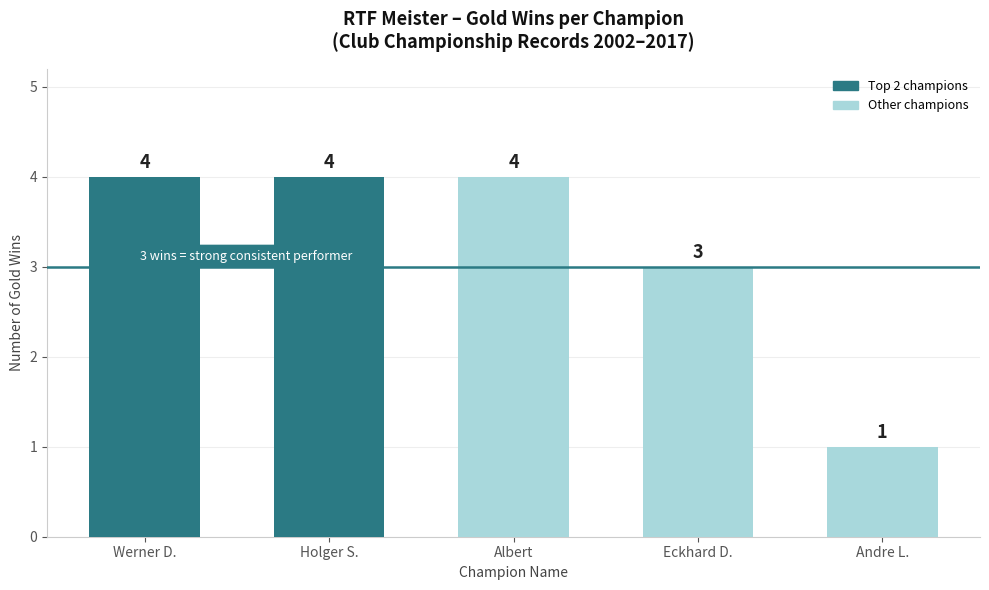

Reading left to right, list all the values displayed in this chart.

Werner D.=4	Holger S.=4	Albert=4	Eckhard D.=3	Andre L.=1